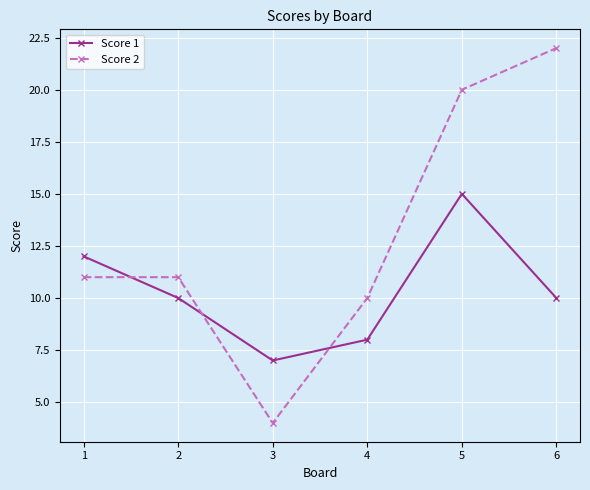

What is the sum of the Score 1 values at 2 and 6?

20